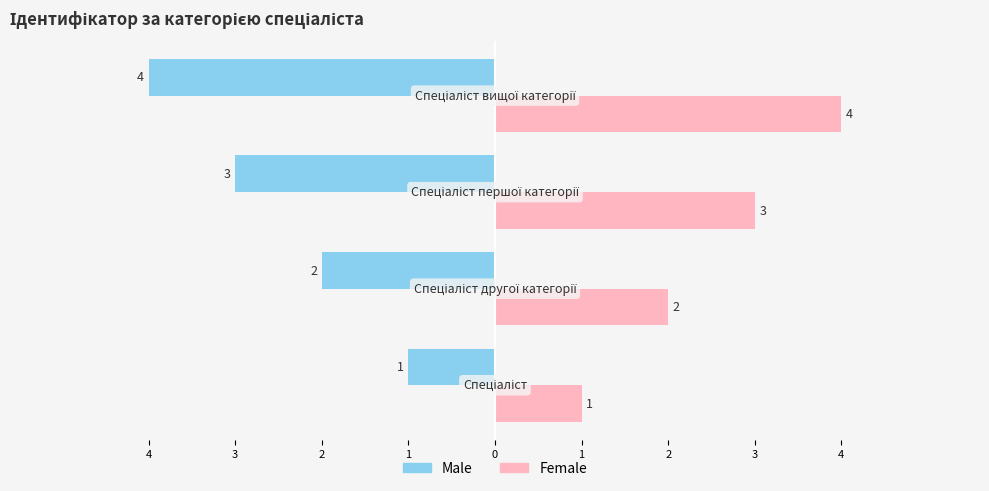

What are all the series names shown in the legend?

Male, Female